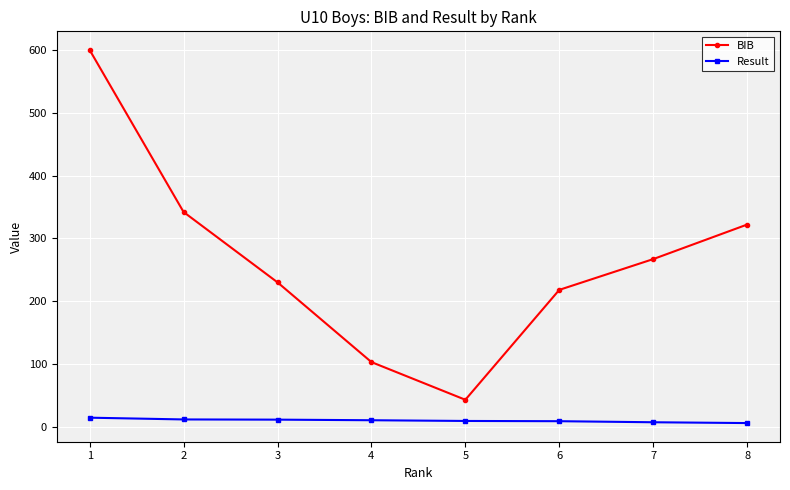

What is the value of the Result point at the 1st from the left?

14.5